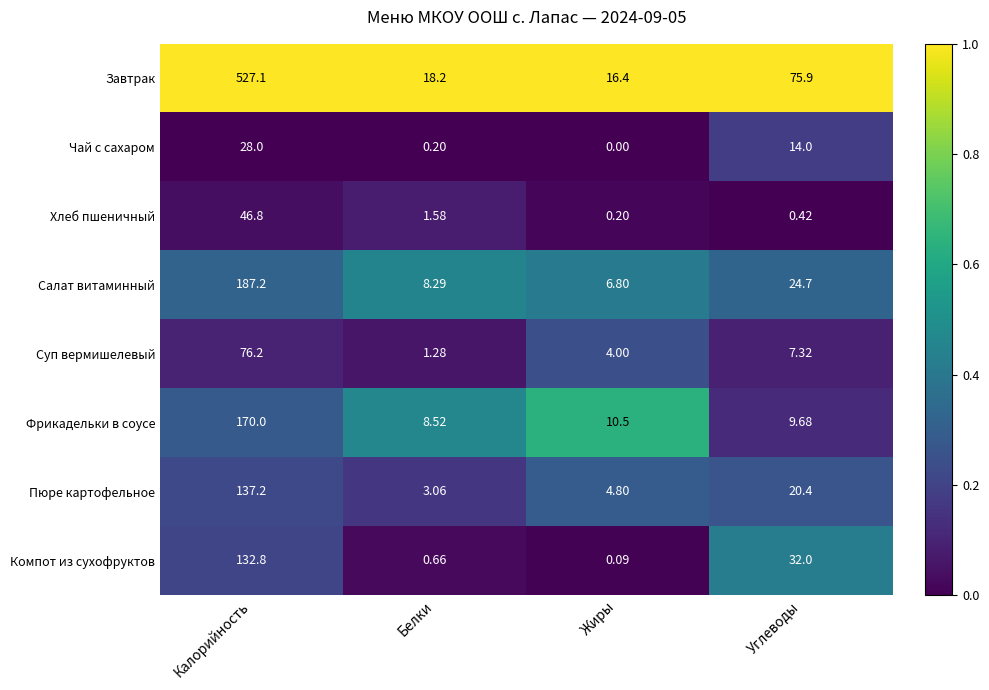

Rank the series by their maximum value, from highest to lowest.

Завтрак, Салат витаминный, Фрикадельки в соусе, Пюре картофельное, Компот из сухофруктов, Суп вермишелевый, Хлеб пшеничный, Чай с сахаром